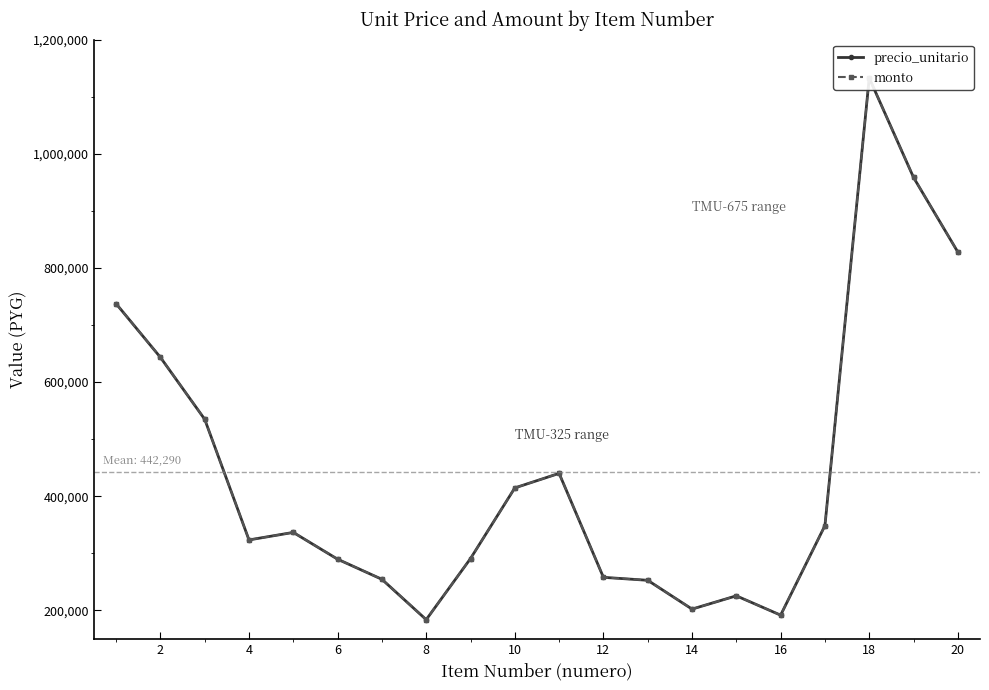

Which has a higher value, 14 or 10?

10